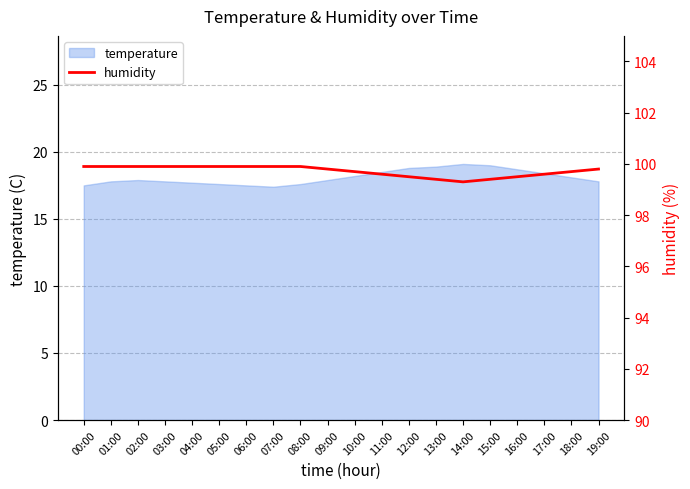

How many lines are shown in the chart?

1